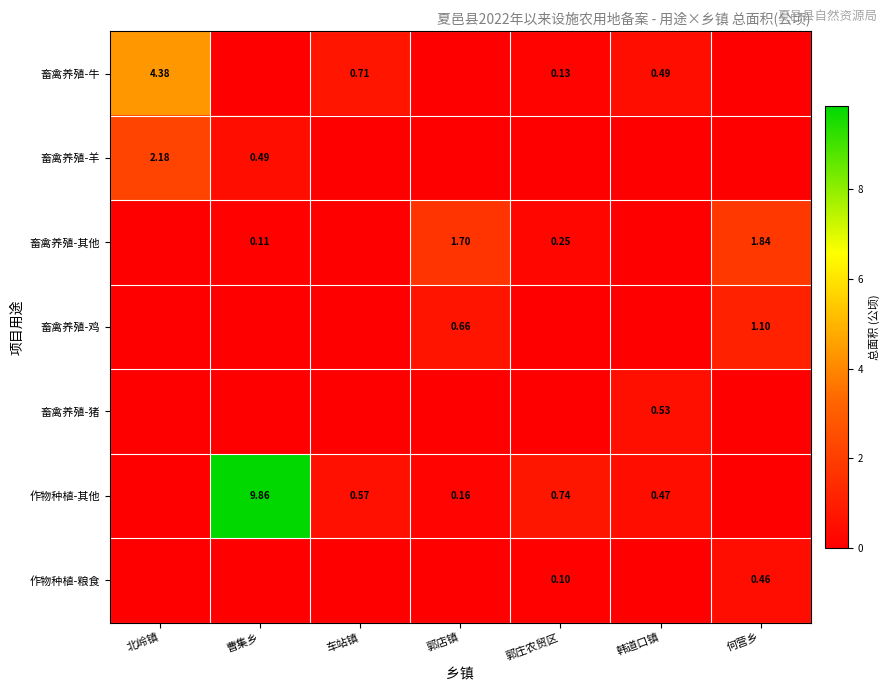

Where is 畜禽养殖-猪 nearest to the value 0?

北岭镇